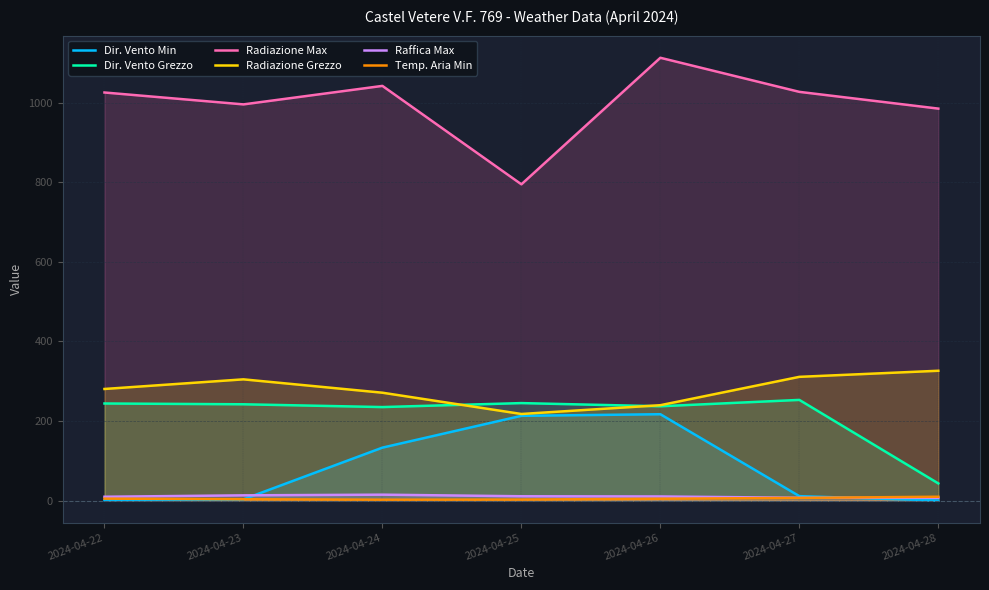

List the labels in order of Dir. Vento Min value, smallest first.

2024-04-28, 2024-04-22, 2024-04-23, 2024-04-27, 2024-04-24, 2024-04-25, 2024-04-26